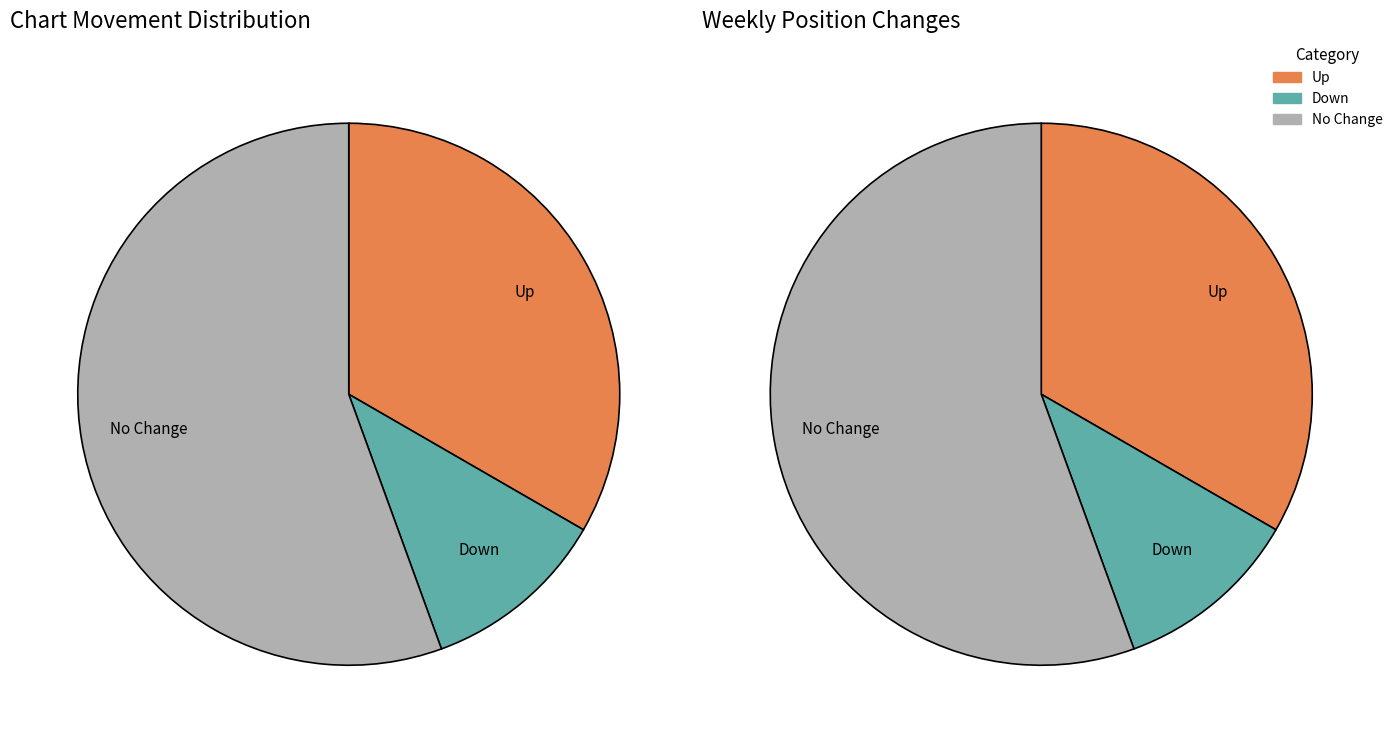

To the nearest percent, what portion does up represent?

33%